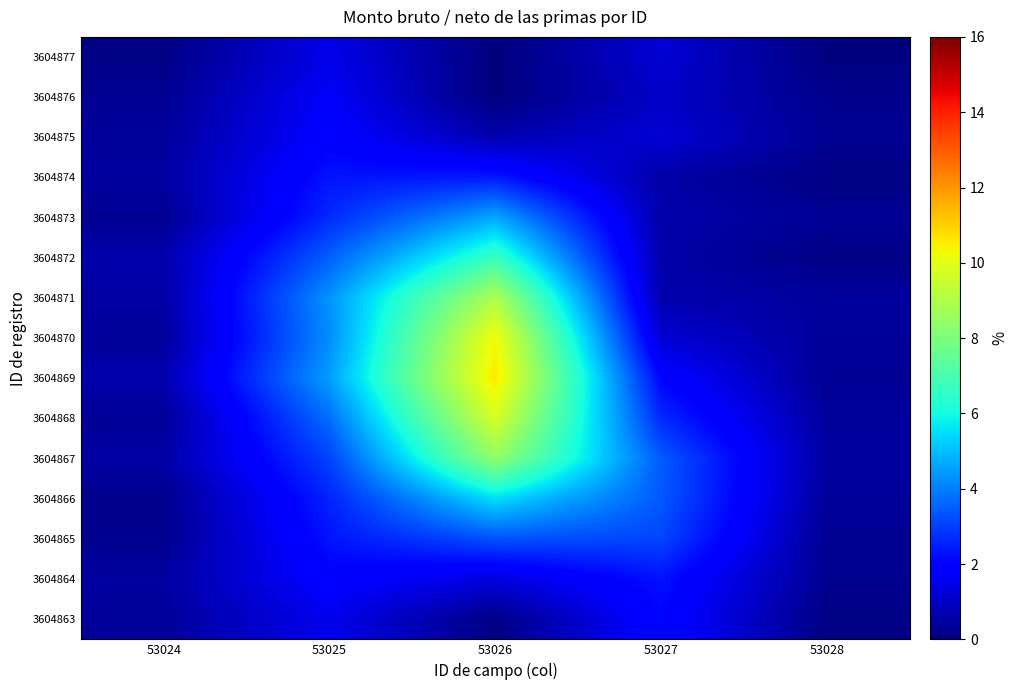

Reading left to right, transcribe all the data shown in this chart.

3604863: 53024=0.4	53025=1.6	53026=0.1	53027=2.1	53028=0.1
3604864: 53024=0.5	53025=1.9	53026=1.3	53027=2.3	53028=0.3
3604865: 53024=0.3	53025=2.3	53026=3.3	53027=3.1	53028=0.3
3604866: 53024=0.2	53025=2.6	53026=5.5	53027=3.4	53028=0.4
3604867: 53024=0.6	53025=3.0	53026=8.4	53027=3.4	53028=0.5
3604868: 53024=0.4	53025=3.7	53026=9.7	53027=2.6	53028=0.4
3604869: 53024=0.7	53025=4.5	53026=10.6	53027=2.0	53028=0.3
3604870: 53024=0.4	53025=4.2	53026=10.3	53027=1.2	53028=0.4
3604871: 53024=0.5	53025=4.3	53026=9.0	53027=0.7	53028=0.4
3604872: 53024=0.7	53025=3.5	53026=6.7	53027=0.6	53028=0.1
3604873: 53024=0.3	53025=2.7	53026=4.6	53027=0.6	53028=0.4
3604874: 53024=0.5	53025=2.3	53026=2.4	53027=0.6	53028=0.1
3604875: 53024=0.4	53025=1.9	53026=0.7	53027=1.2	53028=0.3
3604876: 53024=0.3	53025=1.7	53026=0.0	53027=1.0	53028=0.2
3604877: 53024=0.1	53025=1.5	53026=0.0	53027=1.2	53028=0.0